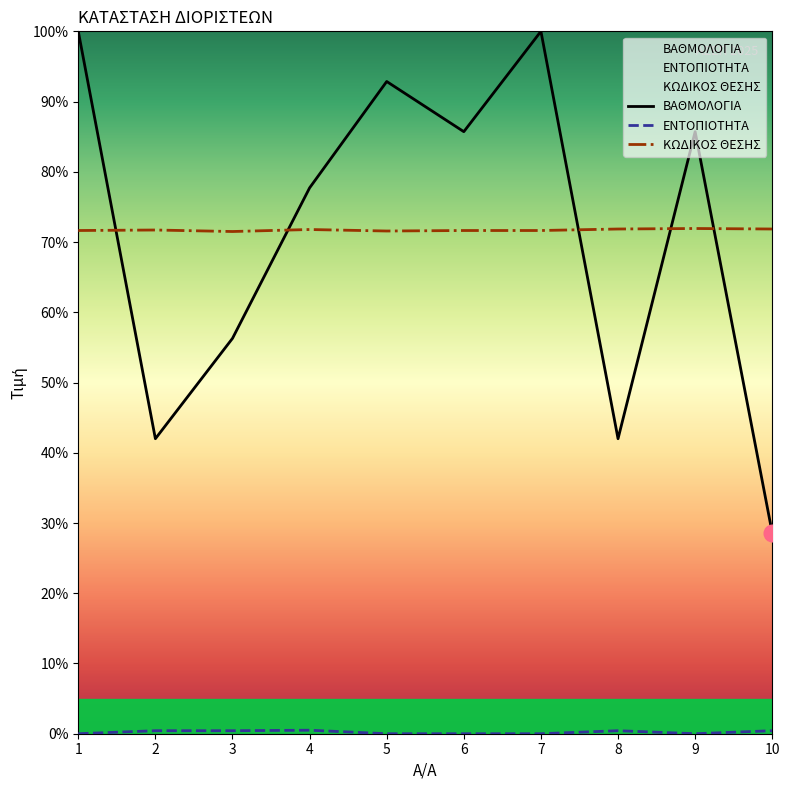

At which label is ΒΑΘΜΟΛΟΓΙΑ closest to 64?

3